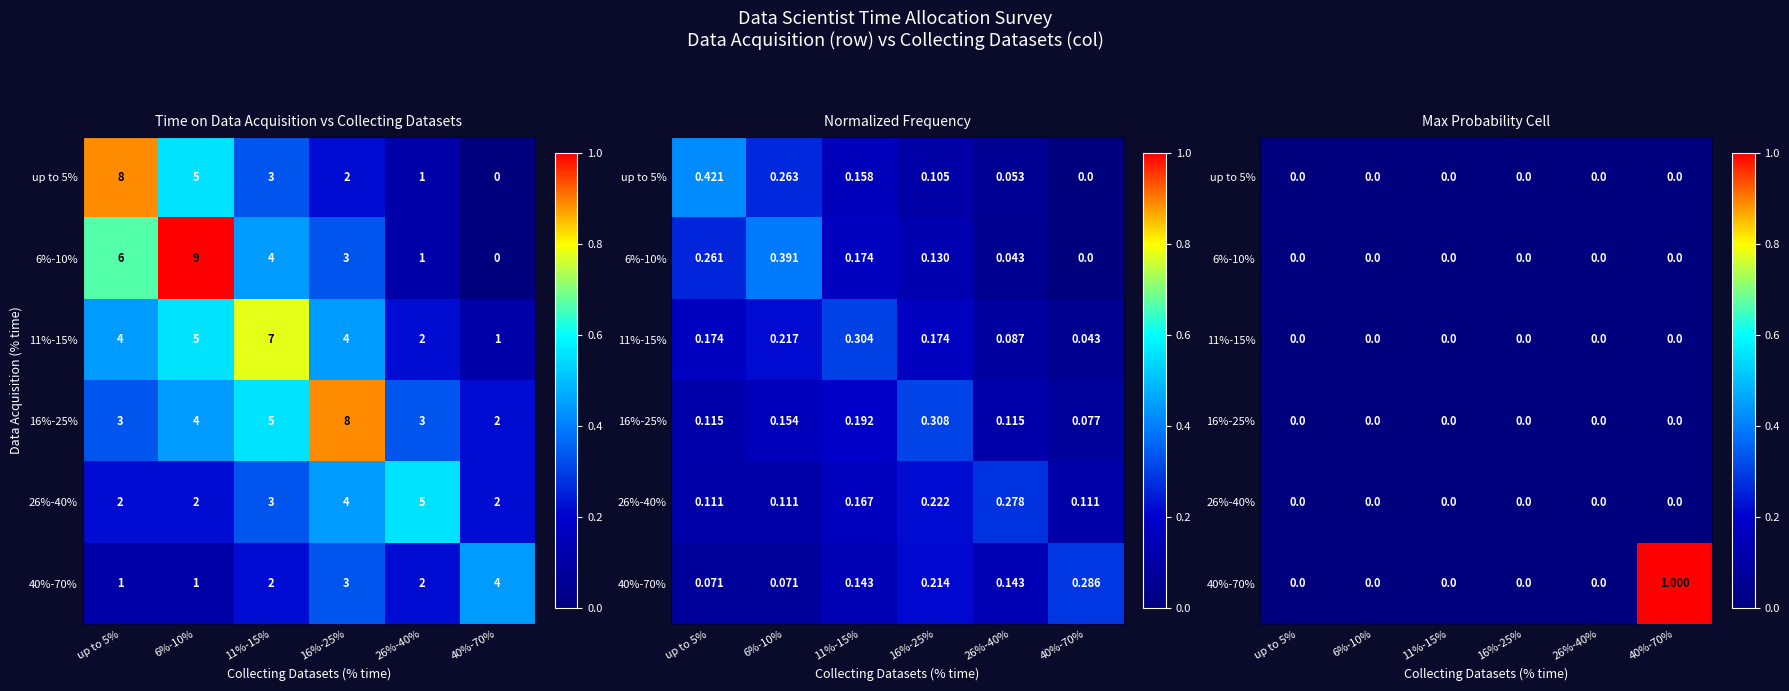

Is it true that 40%-70% equals 0 at 16%-25%?

False